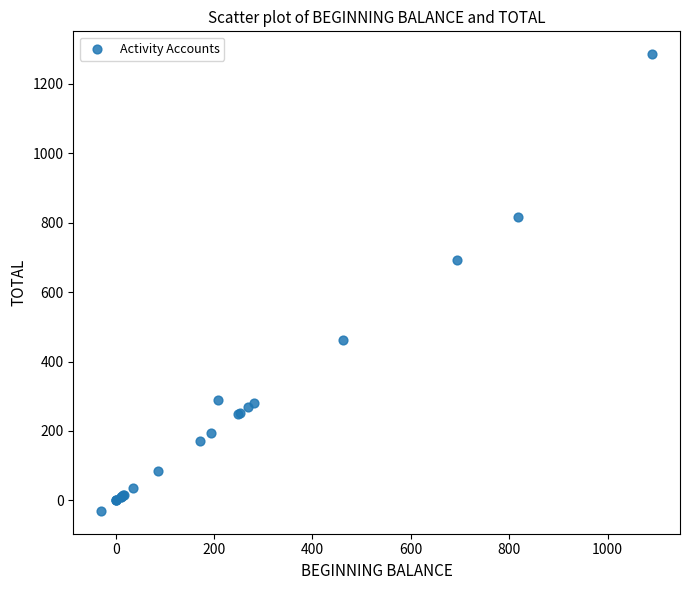

What Y value in the scatter plot is closest to 627?

693.9